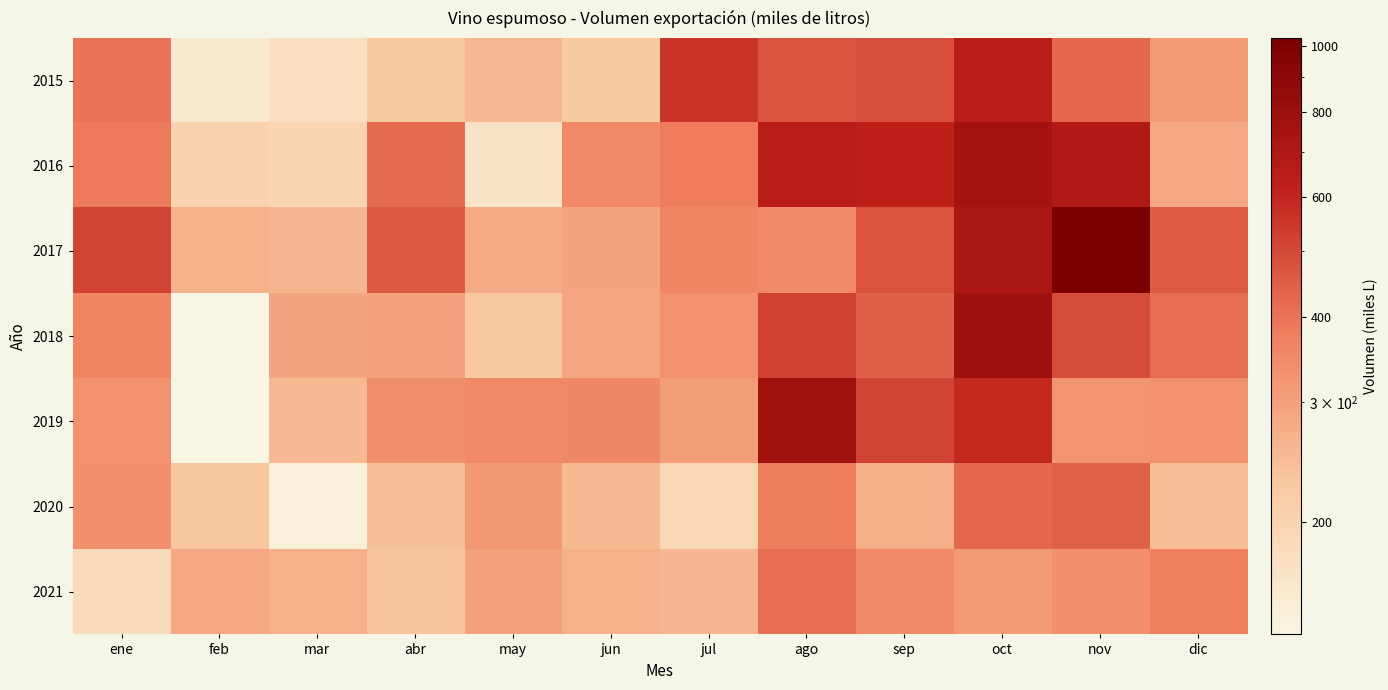

Which has a higher value, oct or ene?

oct